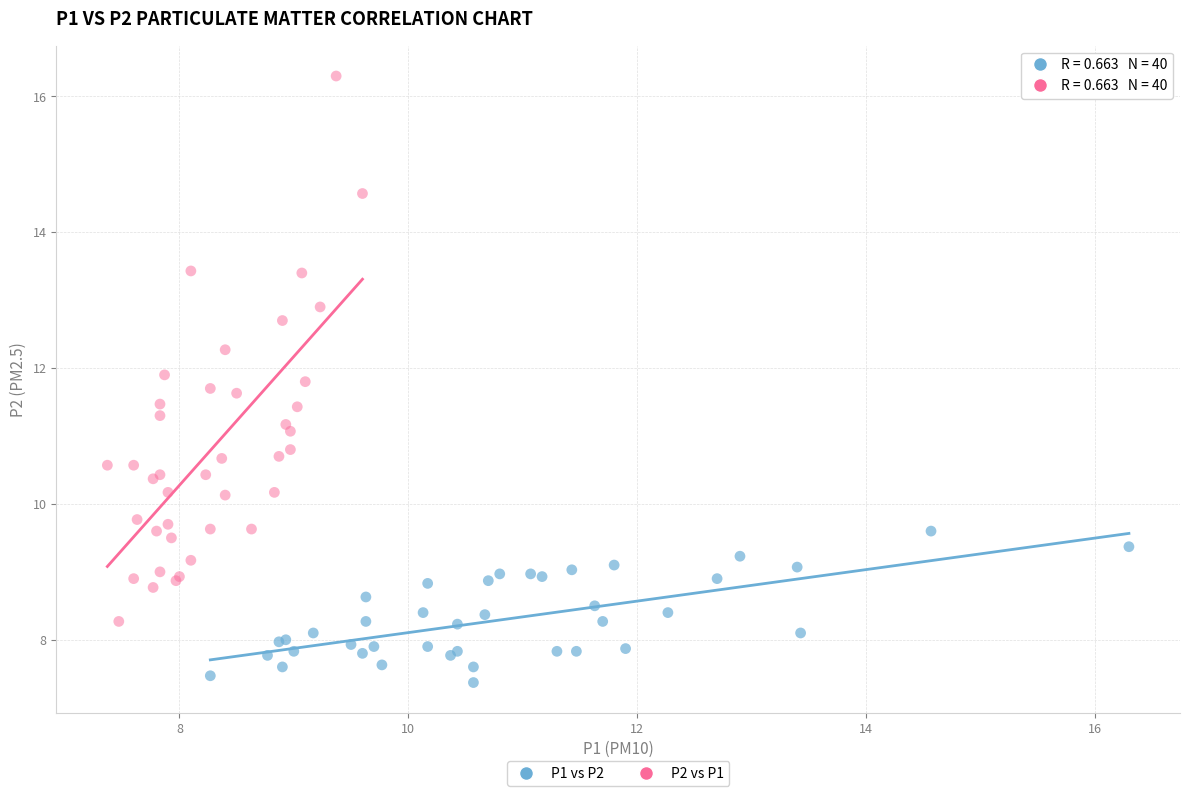

Which series contains the highest Y value?

P2 vs P1